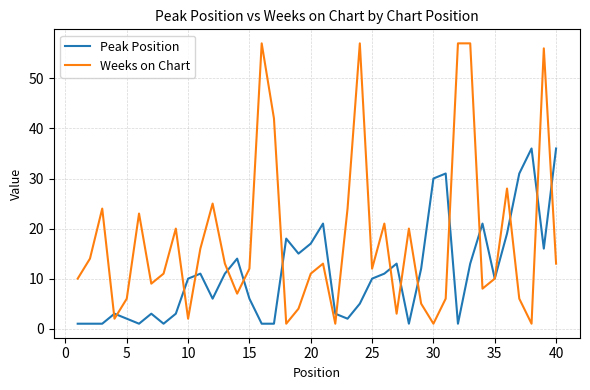

Reading left to right, extract all data points from this chart.

Peak Position: 1	1	1	3	2	1	3	1	3	10	11	6	11	14	6	1	1	18	15	17	21	3	2	5	10	11	13	1	12	30	31	1	13	21	10	19	31	36	16	36
Weeks on Chart: 10	14	24	2	6	23	9	11	20	2	16	25	13	7	12	57	42	1	4	11	13	1	24	57	12	21	3	20	5	1	6	57	57	8	10	28	6	1	56	13